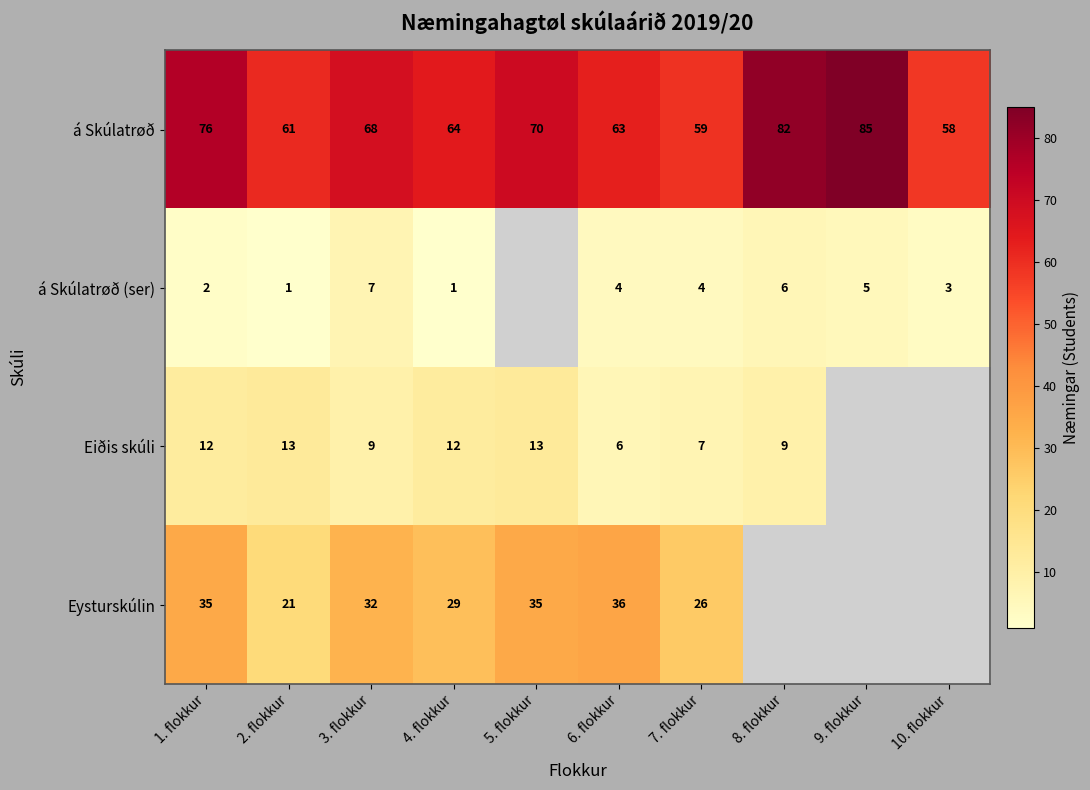

At which label does á Skúlatrøð reach its peak?

9. flokkur